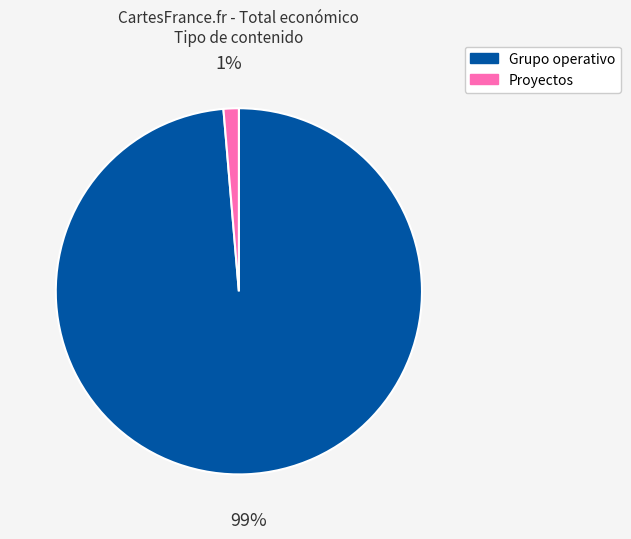

To the nearest percent, what is the average slice percentage?

50%